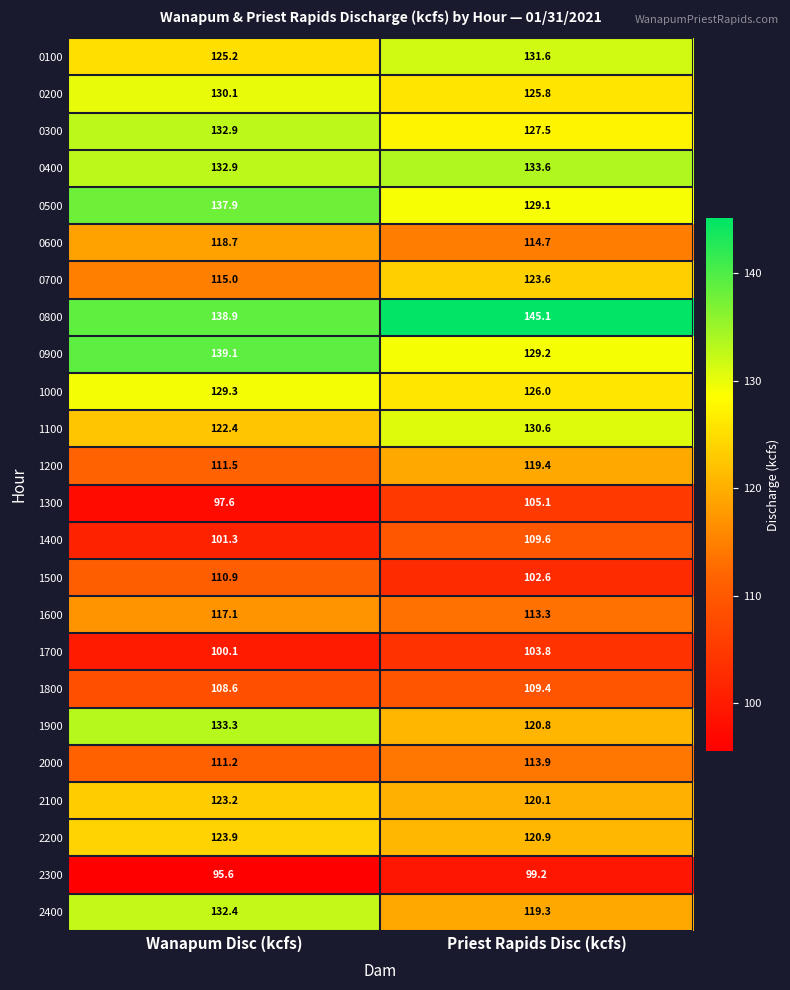

True or false: 2100 has a value of 120.1 at Priest Rapids Disc (kcfs).

True